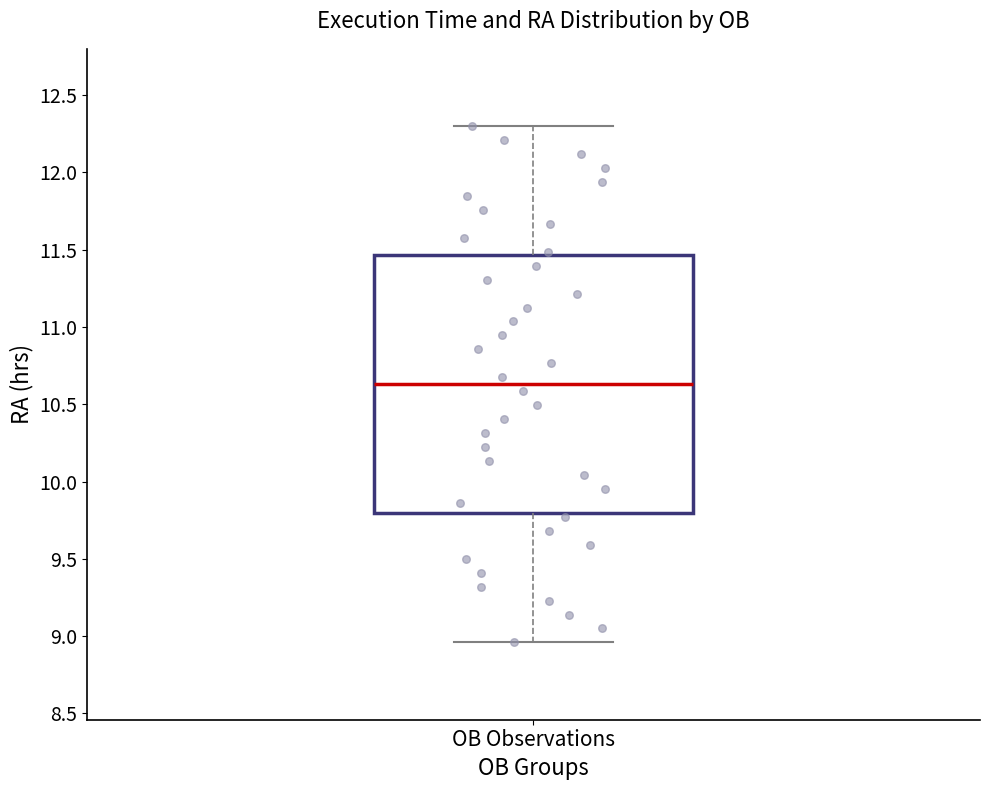

Transcribe this box plot: give where the median line is, the range the box spans, and where the two whiskers end, as read against the y-axis. The values are not printed on the chart, so give them approximately, as read against the axis.

median 10.65, box 9.80 to 11.45, whiskers 8.95 to 12.30